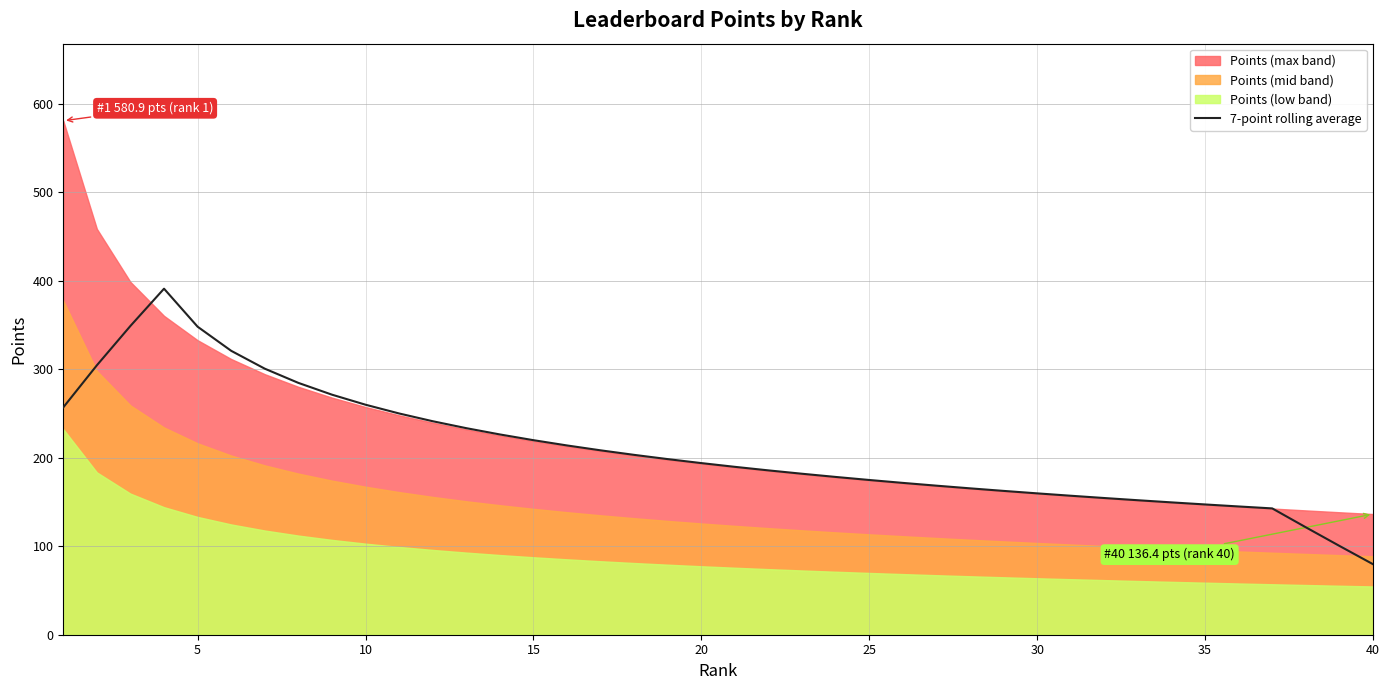

What is the smallest value displayed?

79.7